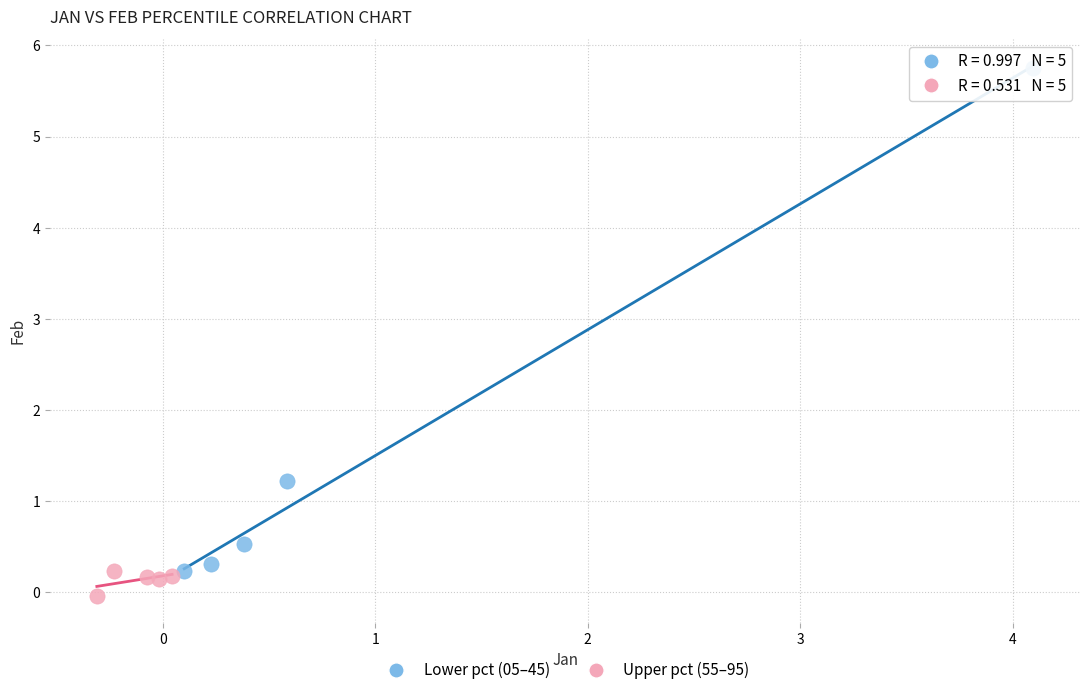

Which series reaches the minimum Y coordinate?

Upper pct (55–95)